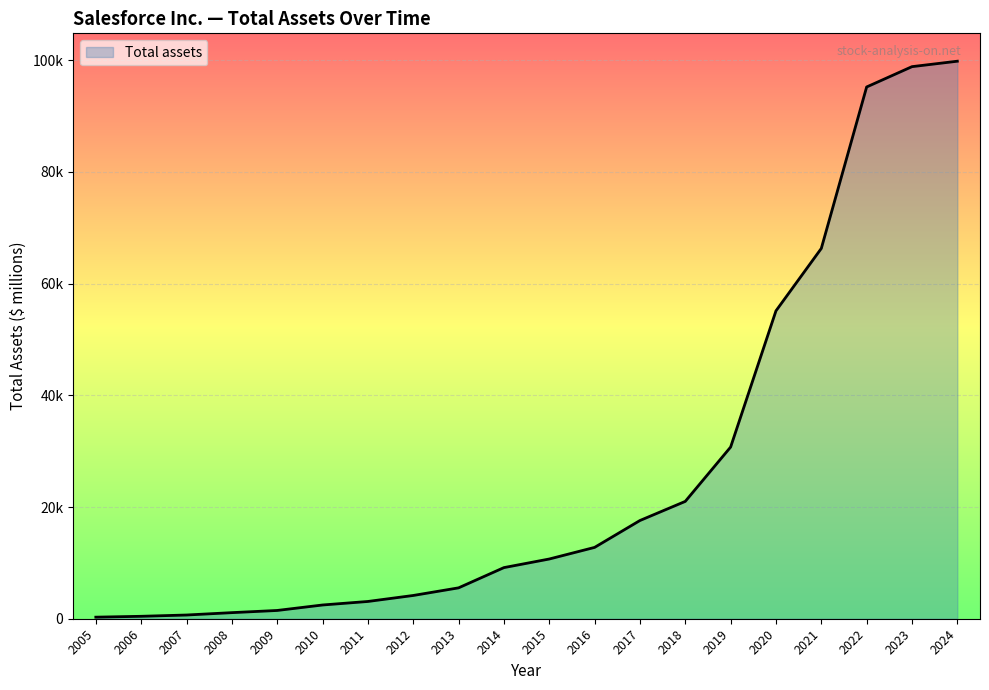

What is the minimum value shown in the chart?

280